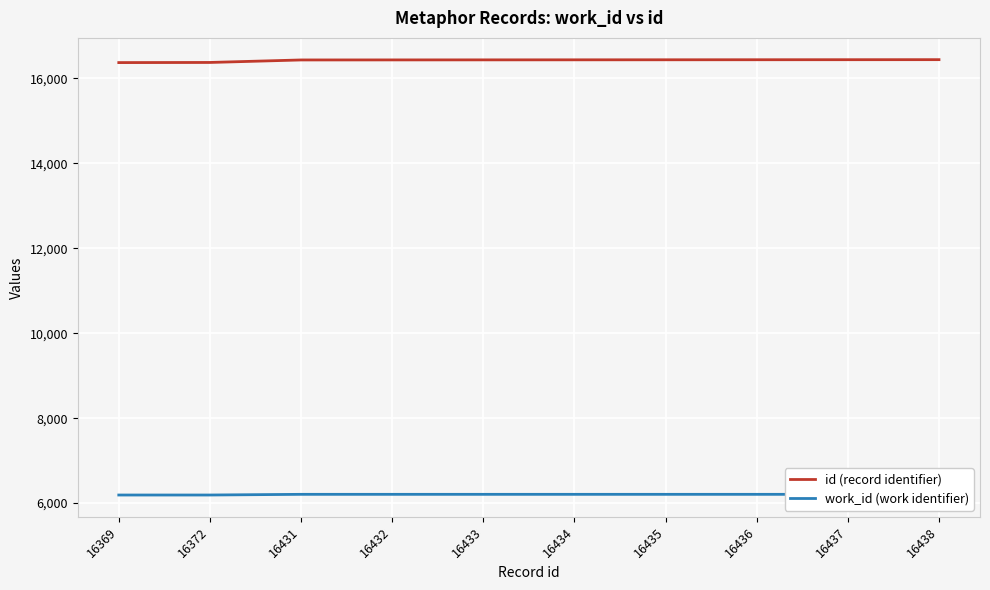

Is it true that id (record identifier) equals 3871 at 16436?

False